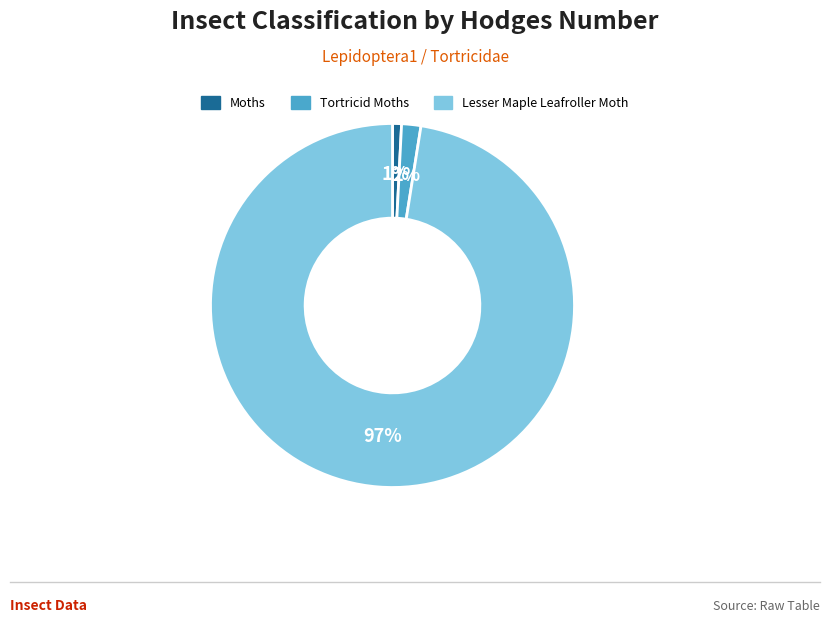

What percentage is the Moths slice, to the nearest percent?

1%